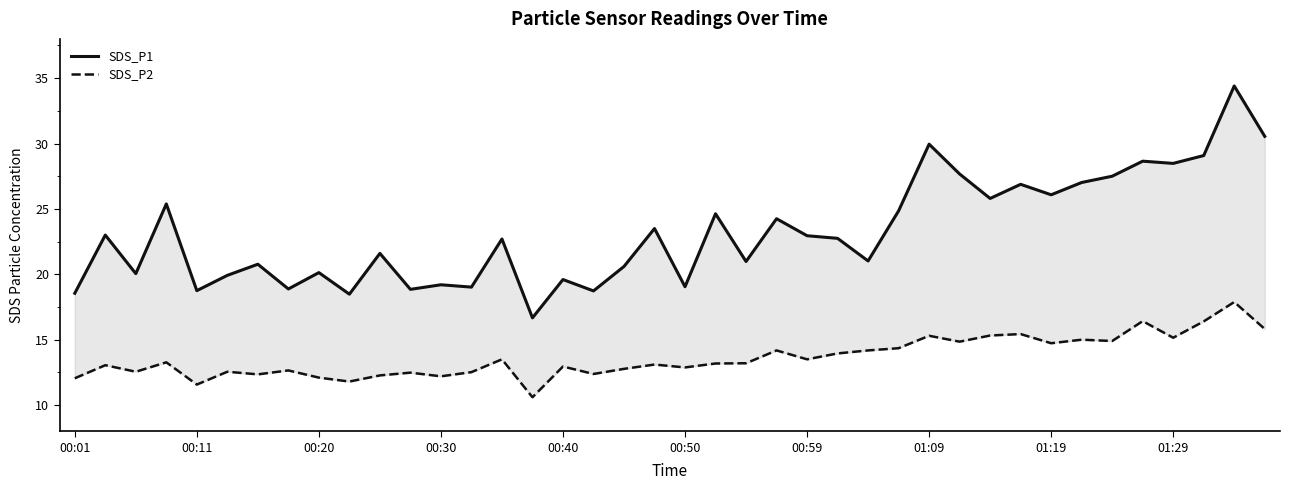

Rank the series by their maximum value, from highest to lowest.

SDS_P1, SDS_P2